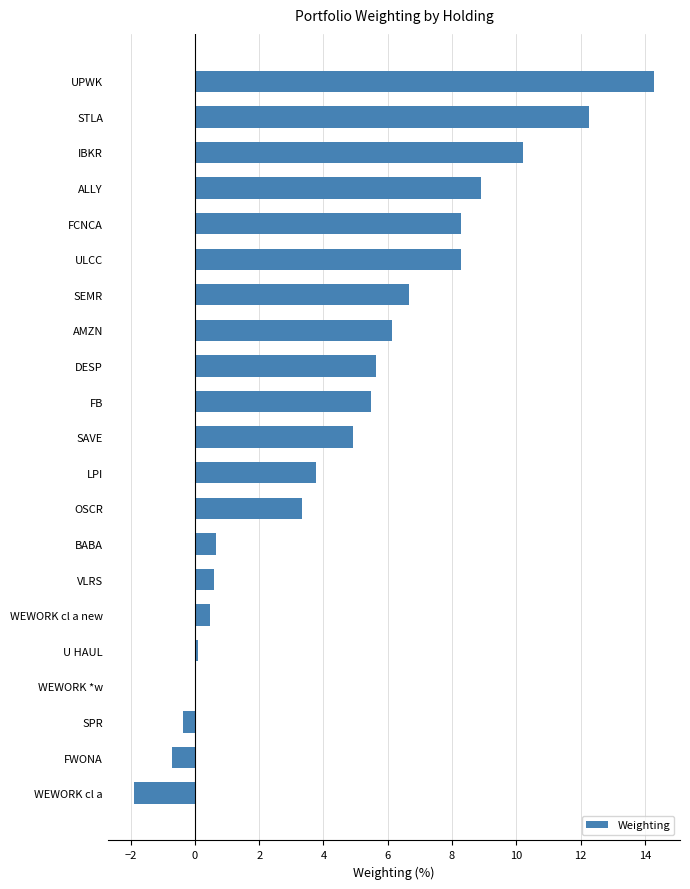

What is the sum of all values?

97.0